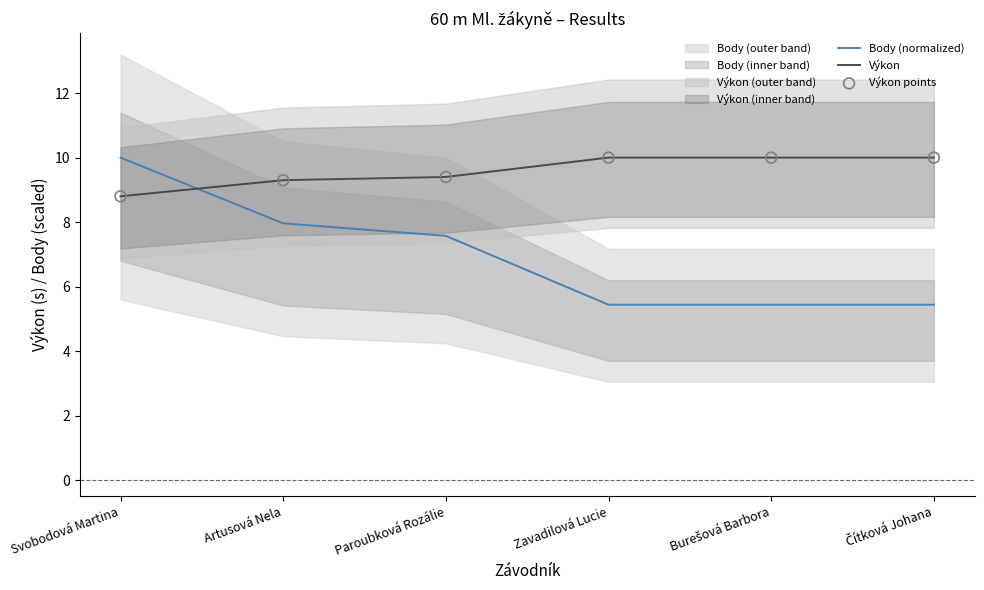

Which series has the largest total across all categories?

Výkon